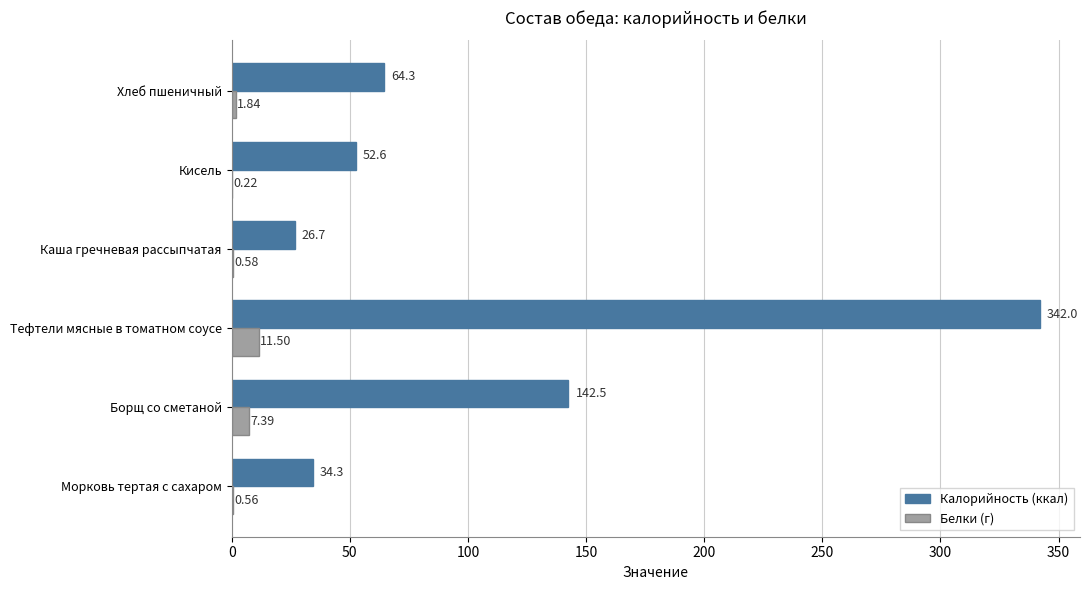

Between Каша гречневая рассыпчатая and Кисель, which series saw the biggest shift?

Калорийность (ккал)